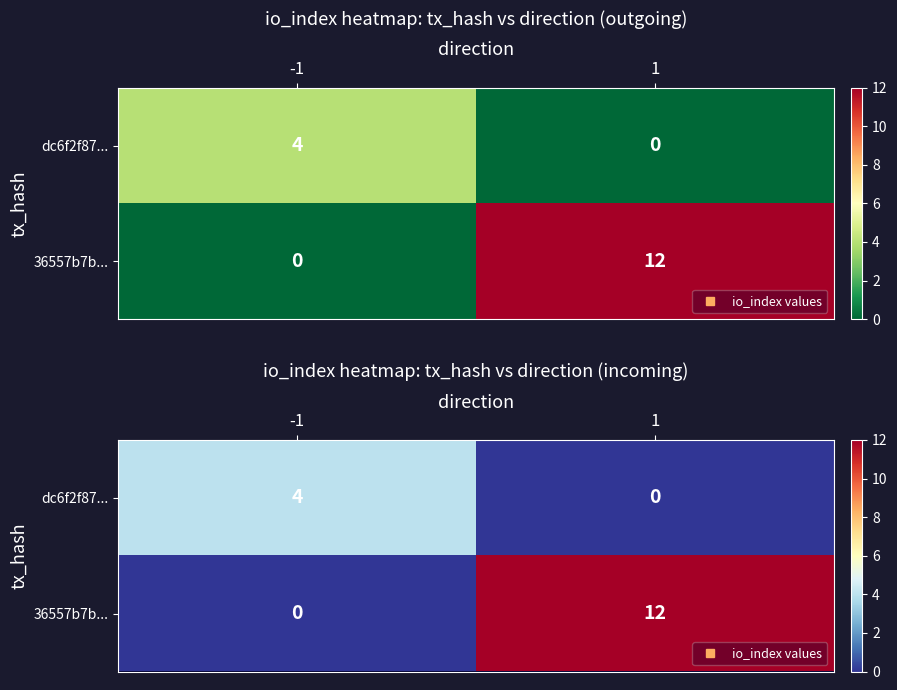

Is it true that 36557b7b... equals 6 at 1?

False